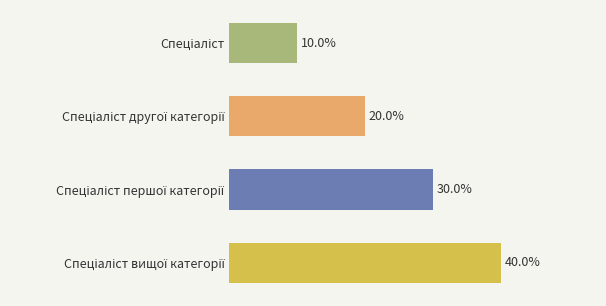

List the labels in order of value, smallest first.

Спеціаліст, Спеціаліст другої категорії, Спеціаліст першої категорії, Спеціаліст вищої категорії